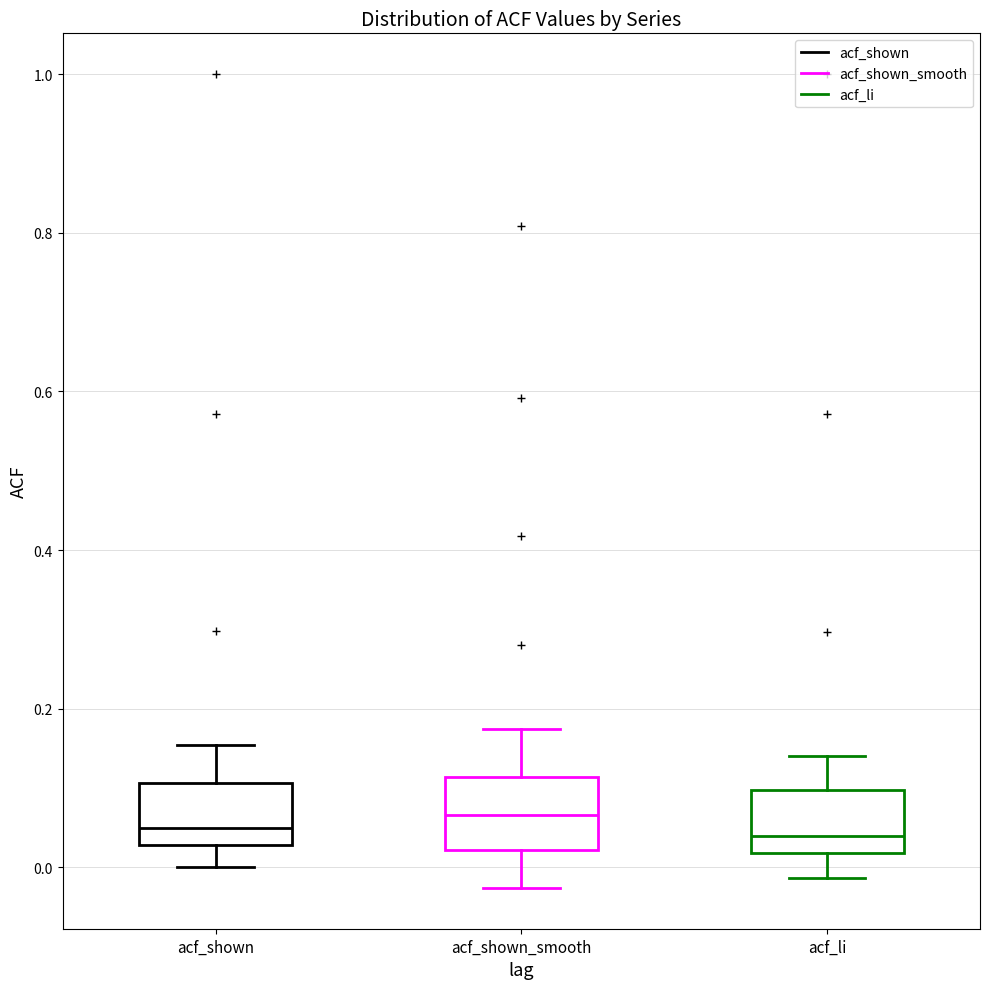

Where does the lower whisker of the box for acf_shown_smooth end on the y-axis? The values are not printed on the chart, so give them approximately, as read against the axis.

-0.02